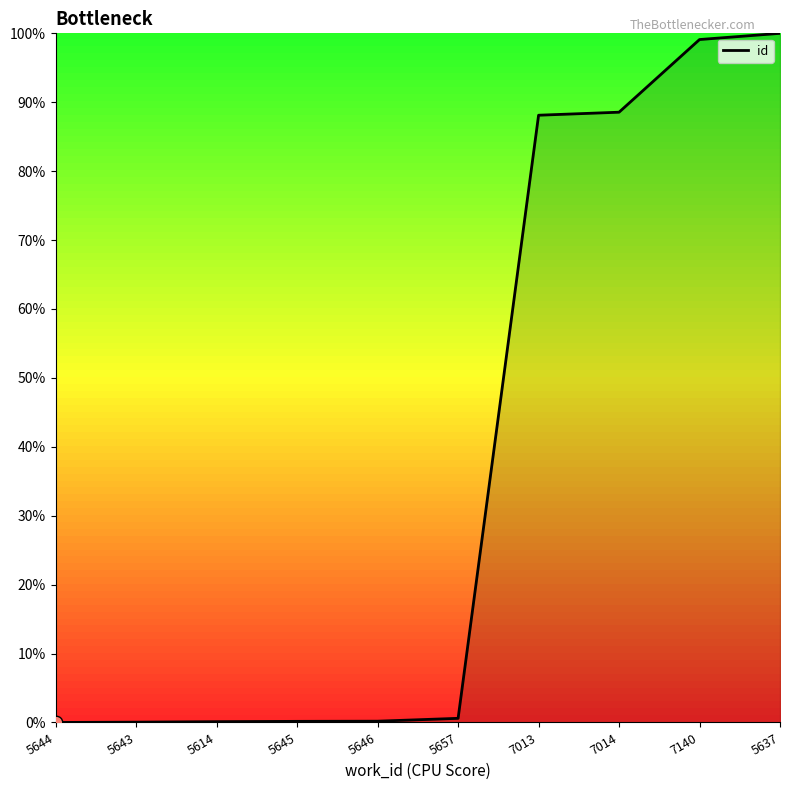

What is the change in value from 5643 to 7140?

+99.1